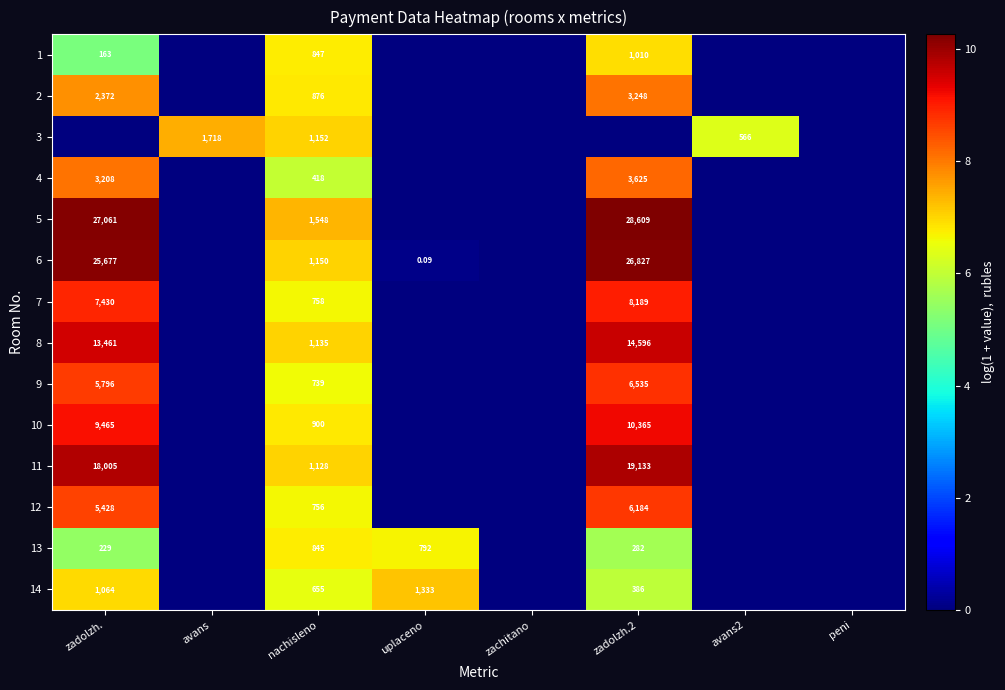

The 6 series shows 10.2 at zadolzh.2. True or false?

True